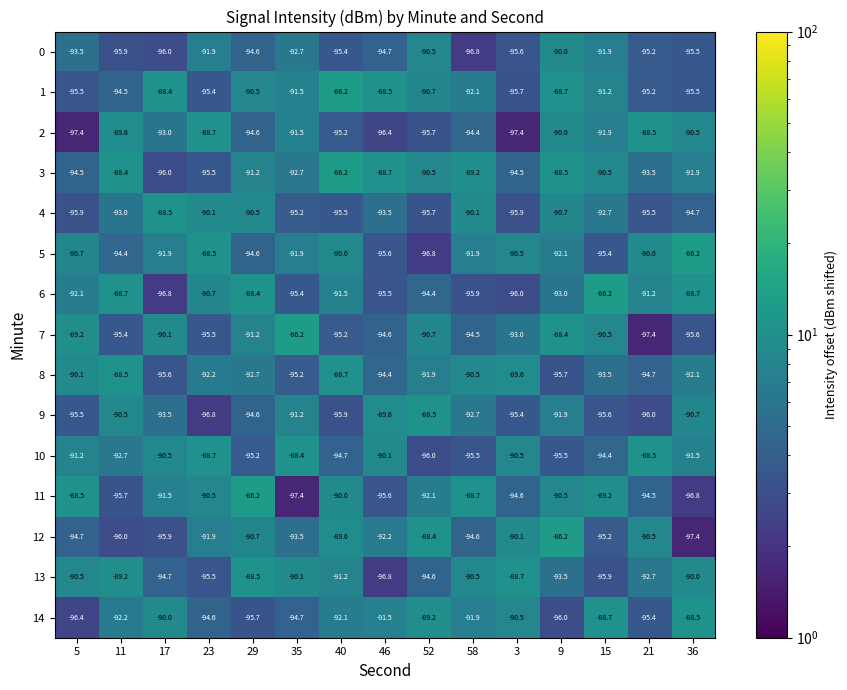

Read the 5 value at 11.

-94.4